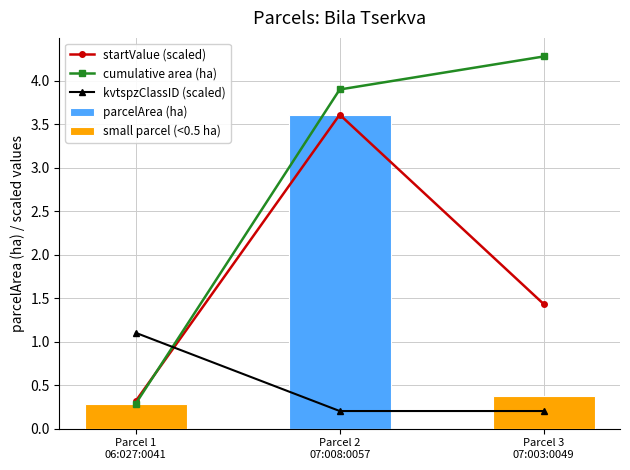

Which has a higher value, Parcel 2
07:008:0057 or Parcel 3
07:003:0049?

Parcel 2
07:008:0057